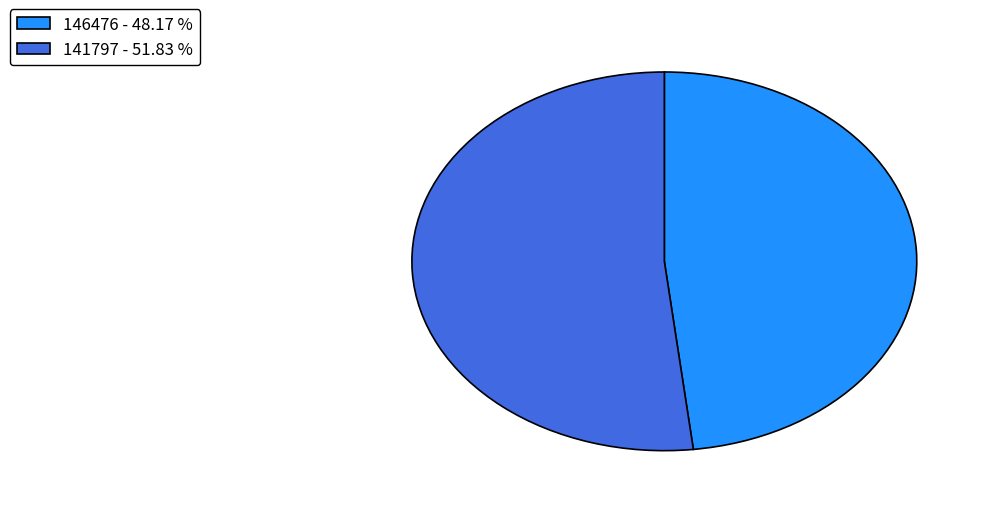

Which slice is the smallest?

146476